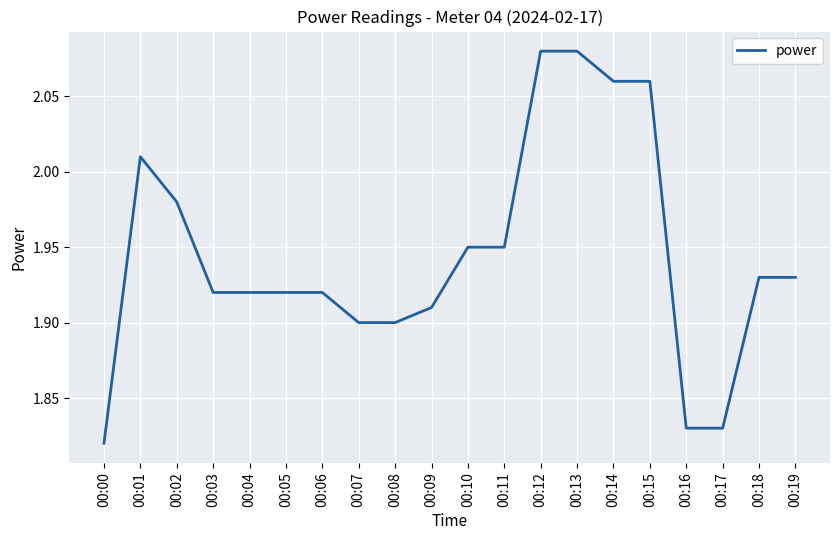

At which category does the chart reach its minimum across all series?

00:00